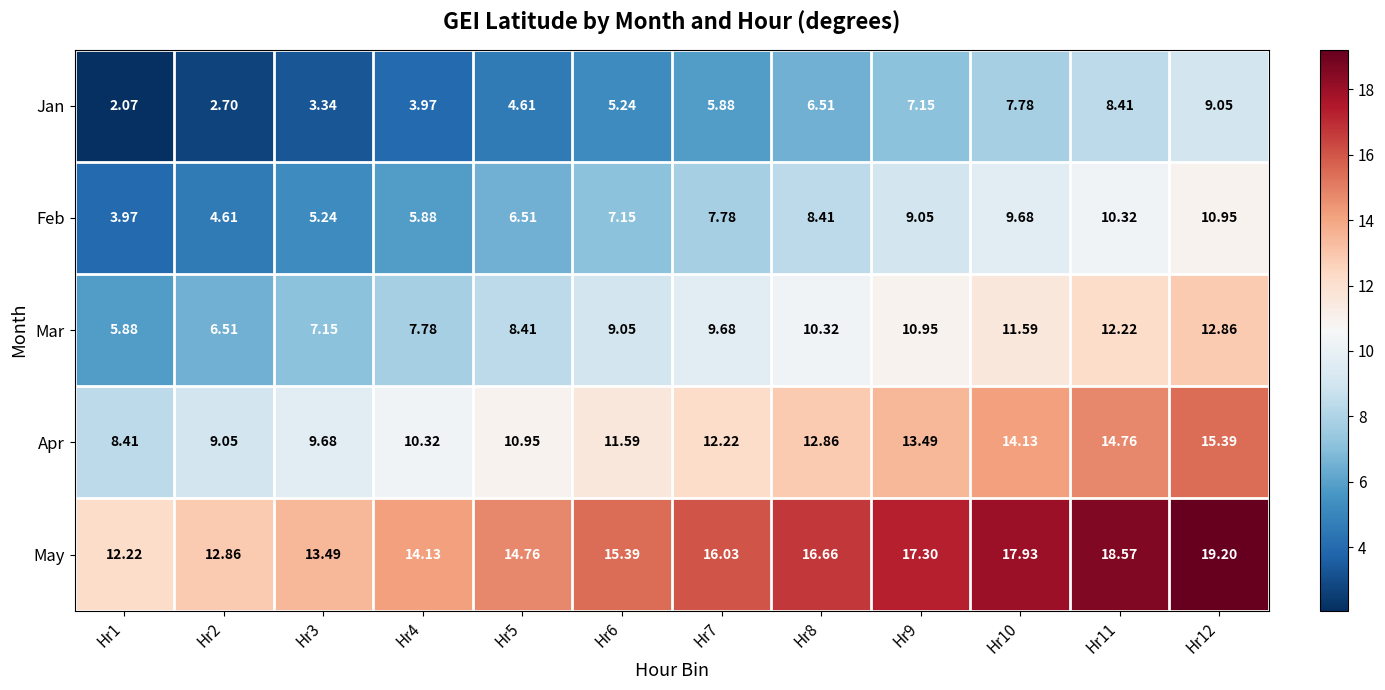

List the series in order of their peak value, highest first.

May, Apr, Mar, Feb, Jan